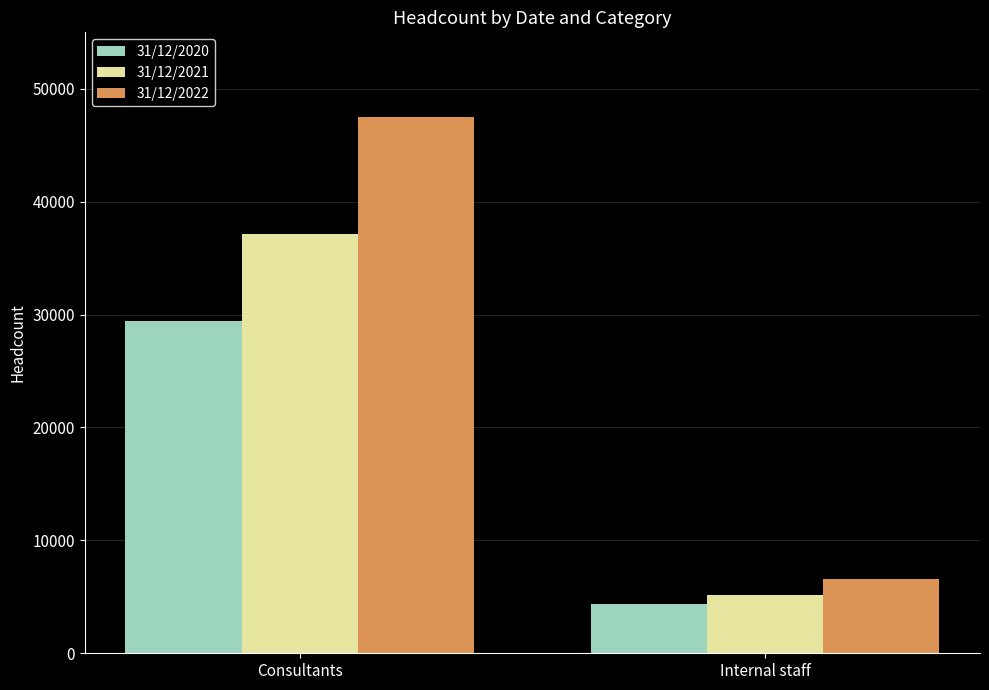

Reading left to right, what are all the values shown in this chart?

31/12/2020: 29400	4400
31/12/2021: 37150	5150
31/12/2022: 47500	6600